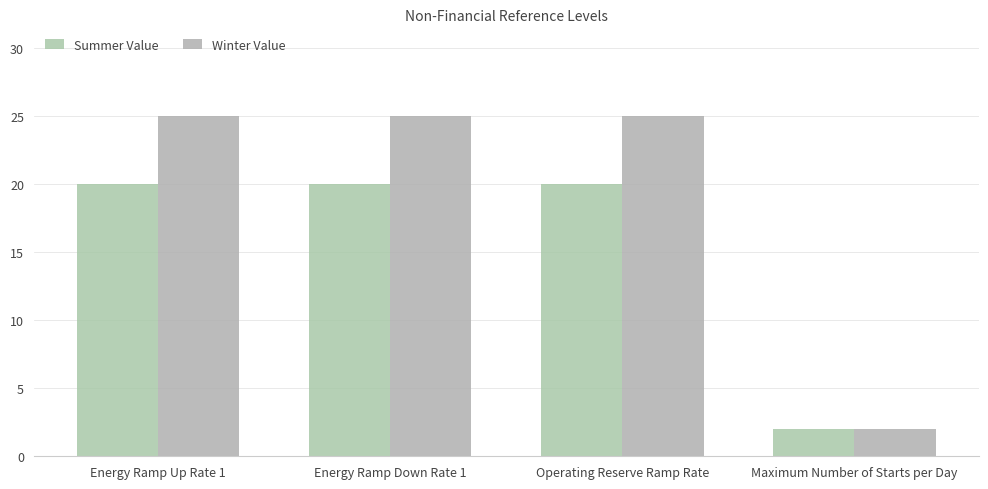

Which series has the largest total across all categories?

Winter Value